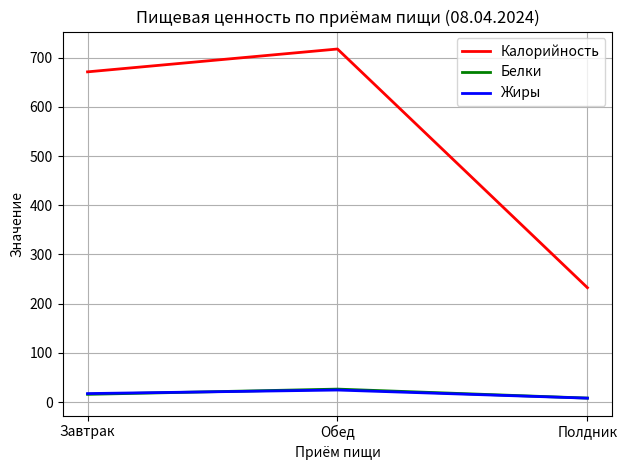

Is the value of Белки at Обед greater than the value of Калорийность at Полдник?

No